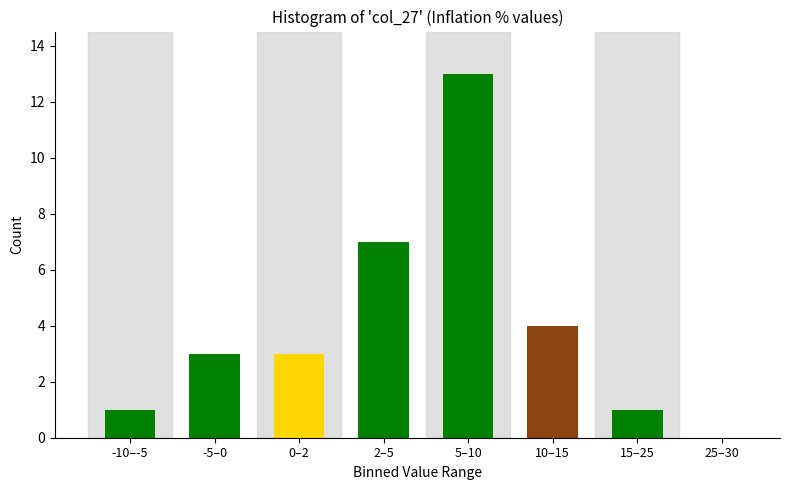

Reading right to left, what are all the values shown in this chart?

25–30=0	15–25=1	10–15=4	5–10=13	2–5=7	0–2=3	-5–0=3	-10–-5=1